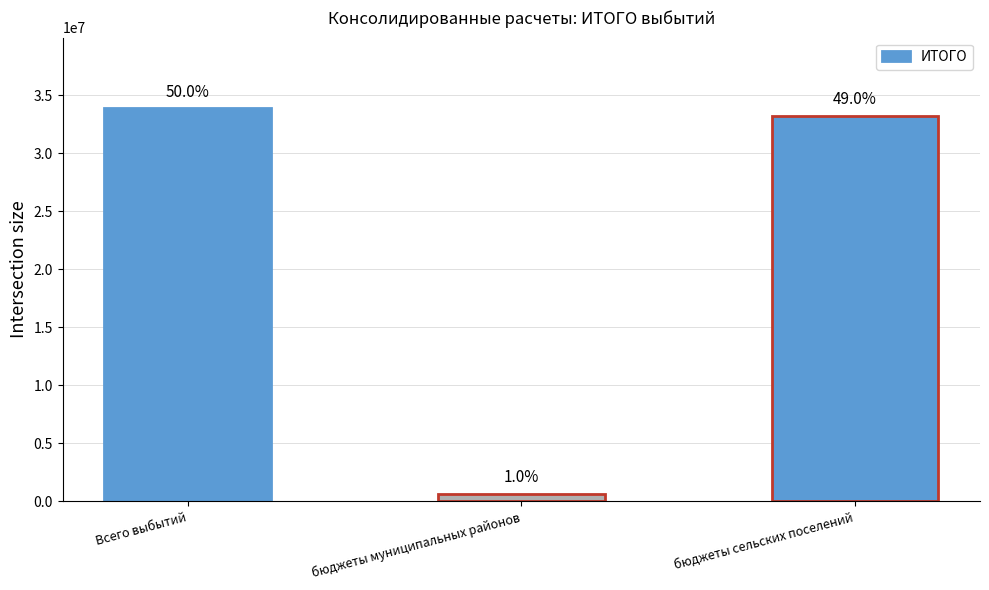

Read the value at бюджеты сельских поселений.

33214999.5